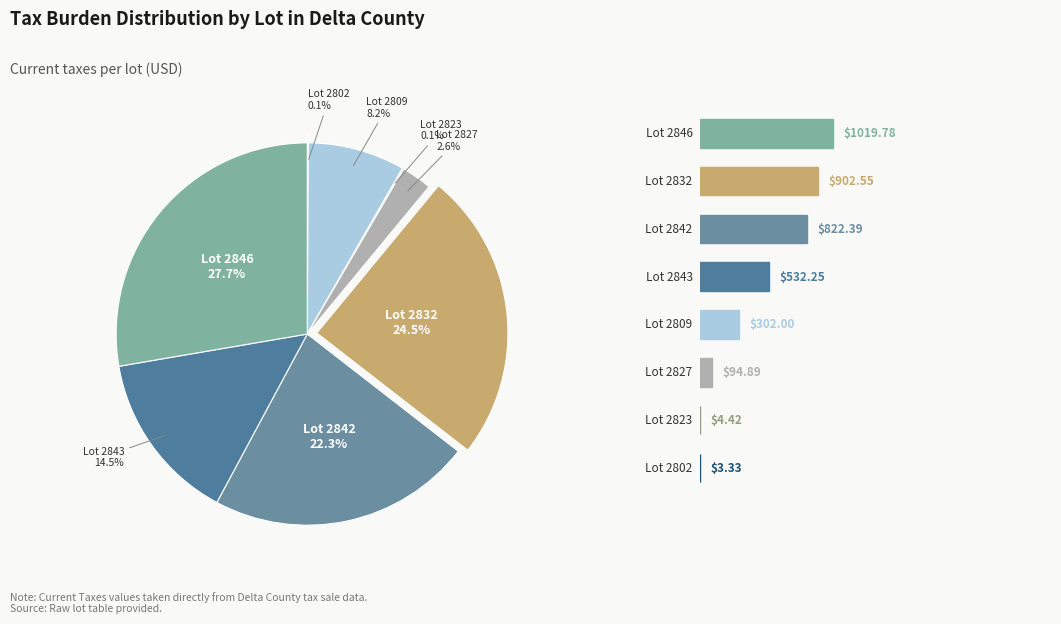

Does 2802 represent more than half of the total?

No